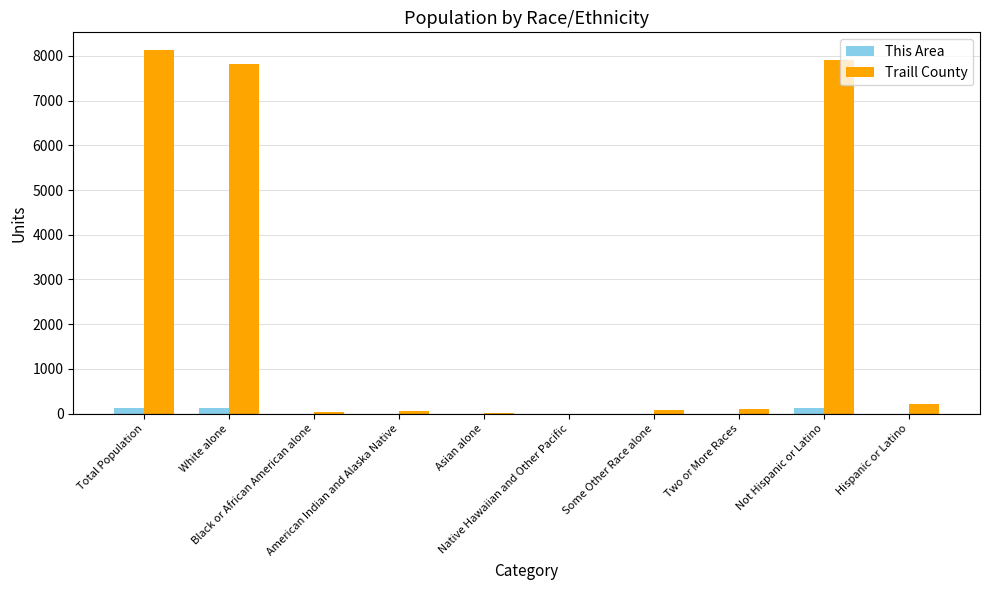

What is the sum of all Traill County values?

24363